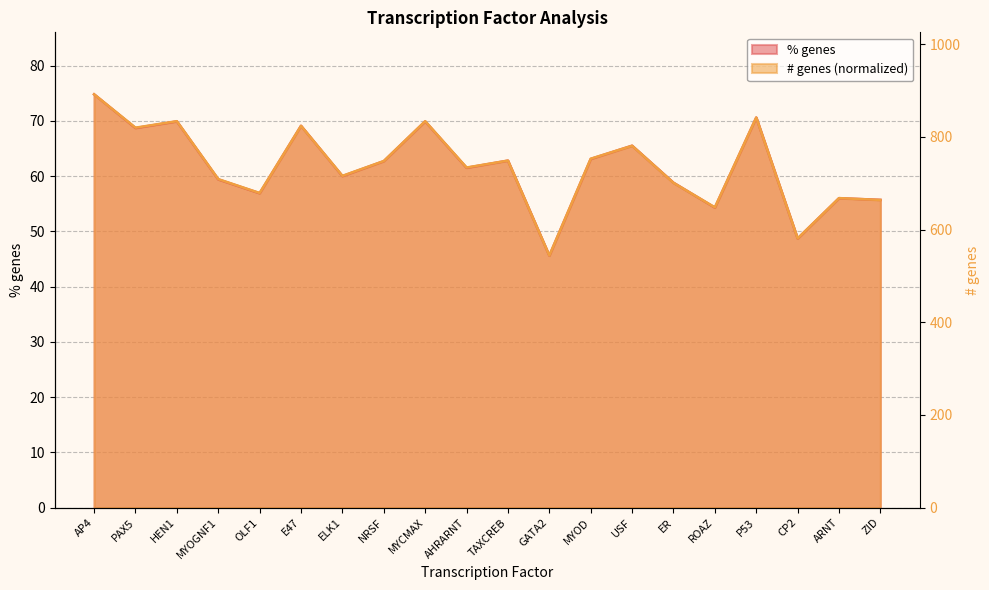

How many times do # genes and % genes cross each other?

5